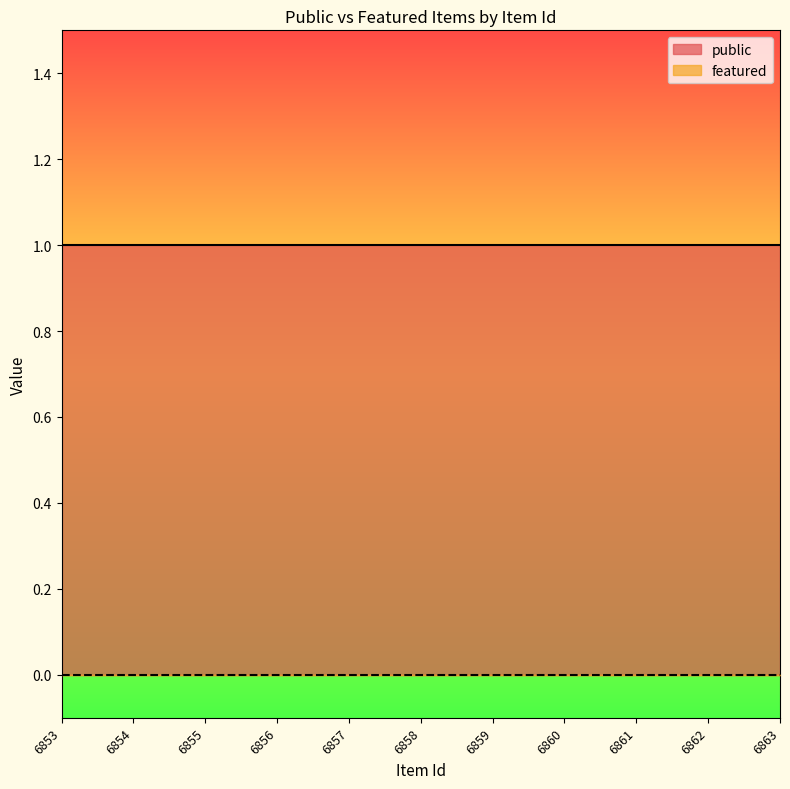

What is the value of the public point at the 11th from the left?

1